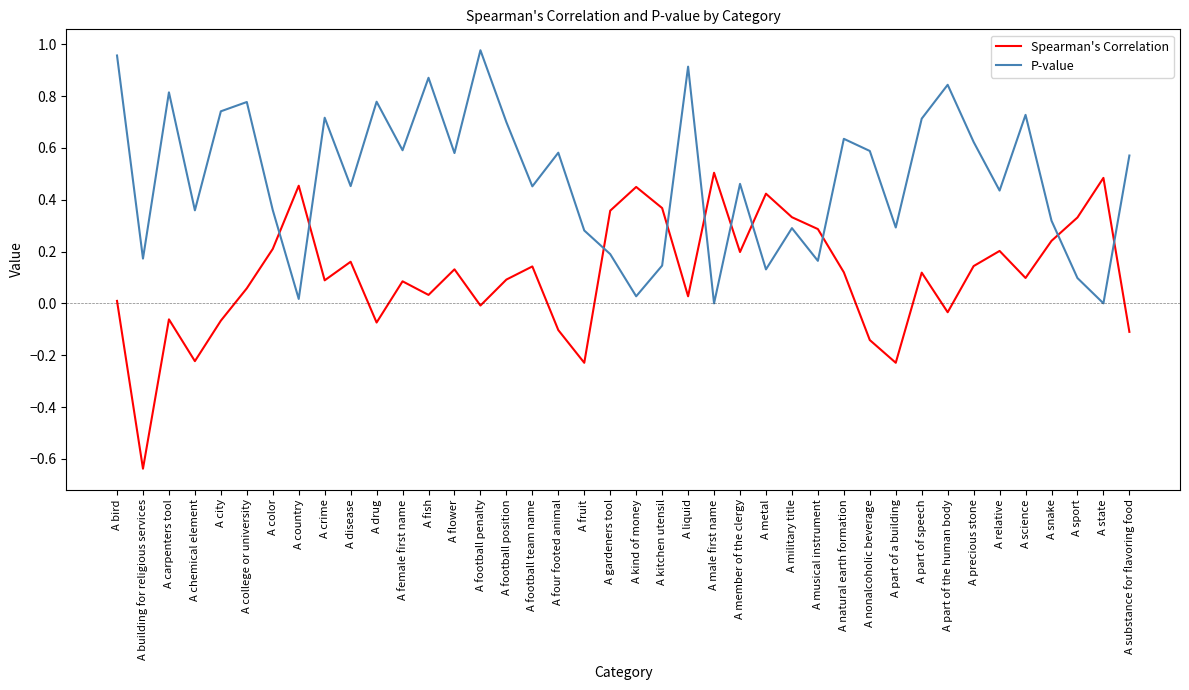

In Spearman's Correlation, how many points are higher than both neighbors (excluding endpoints)?

12